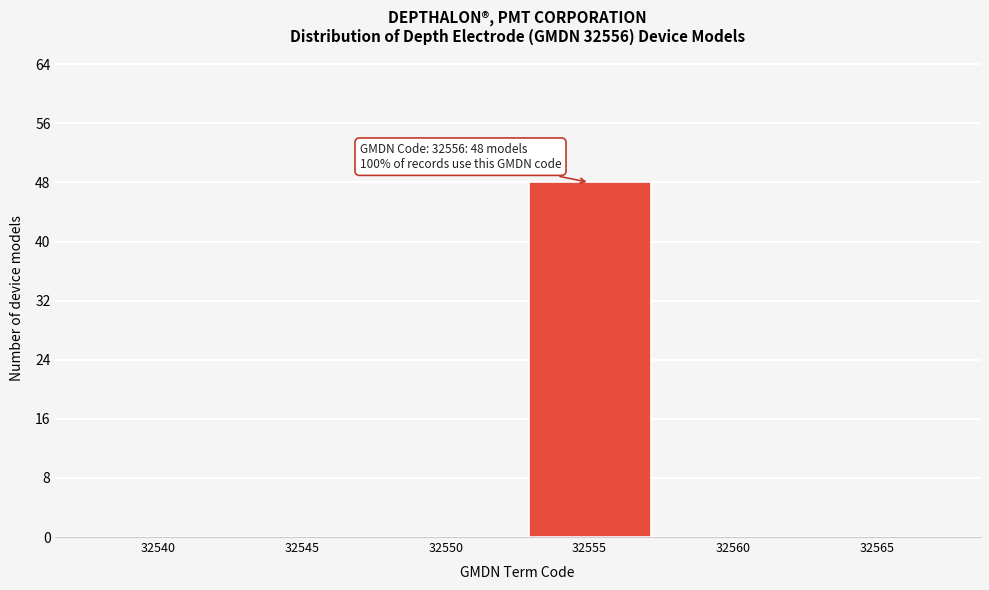

Reading left to right, what are all the values shown in this chart?

32540=0	32545=0	32550=0	32555=48	32560=0	32565=0